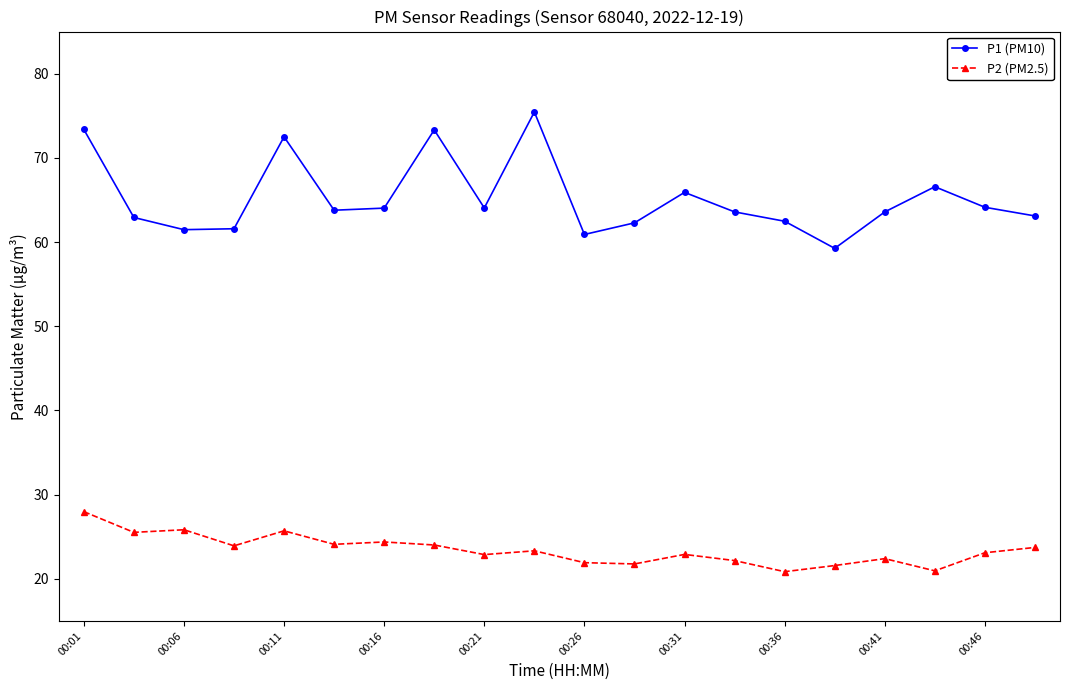

Which series has the largest range (max minus min)?

P1 (PM10)